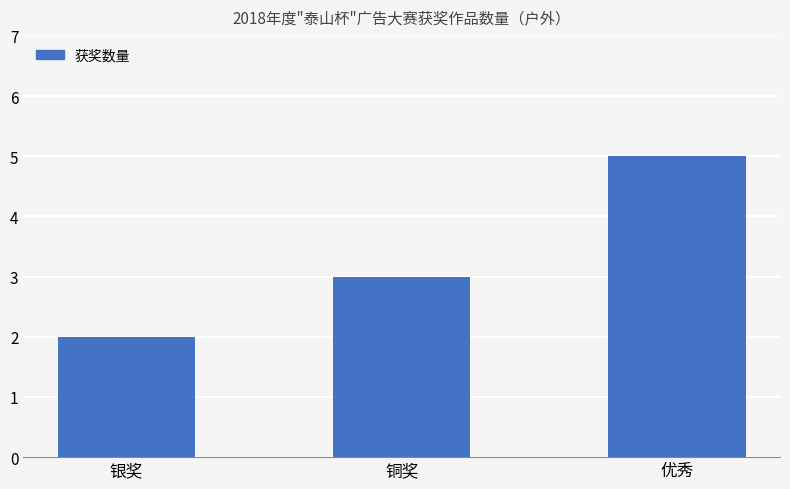

Approximately how many times larger is the value at 优秀 compared to 银奖?

2.5